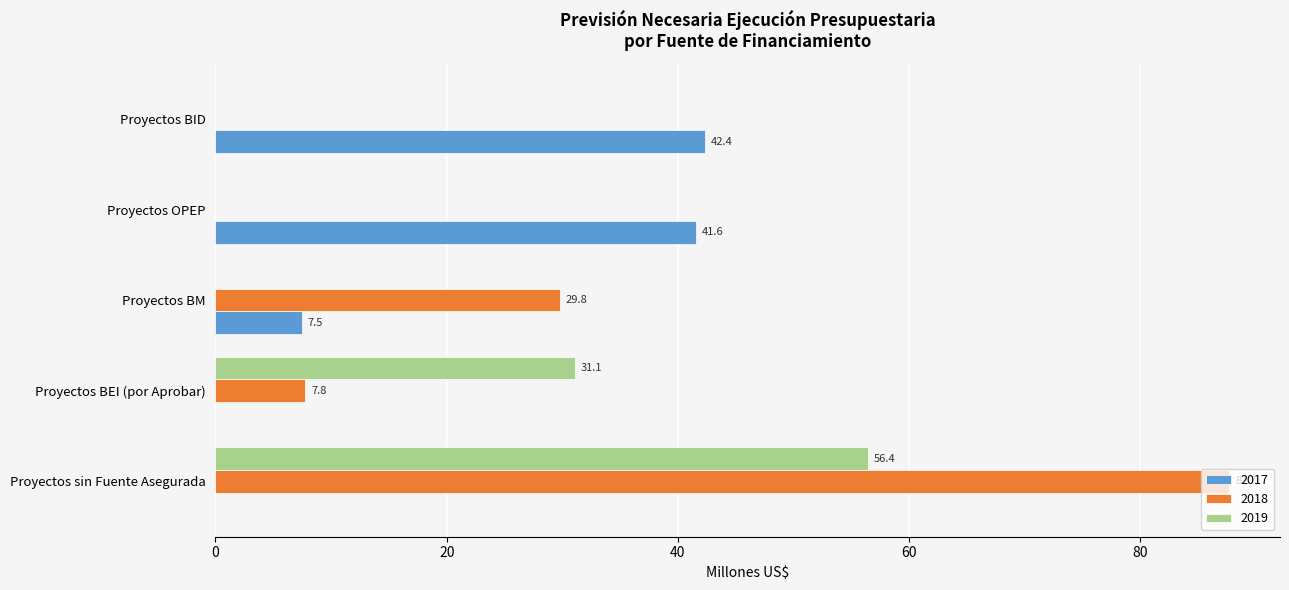

At which label is 2017 closest to 21?

Proyectos BM